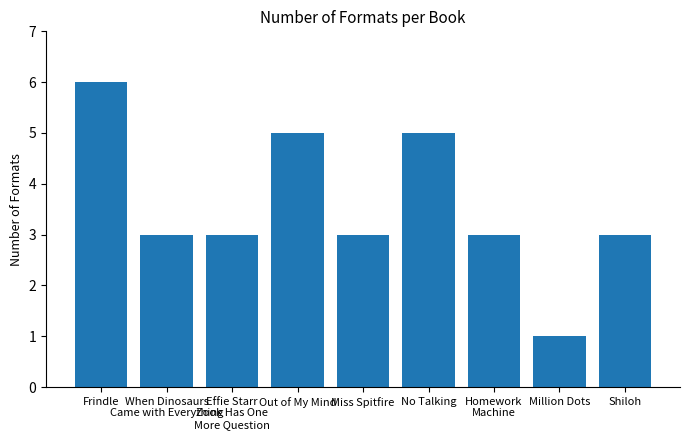

Reading left to right, transcribe all the data shown in this chart.

6	3	3	5	3	5	3	1	3